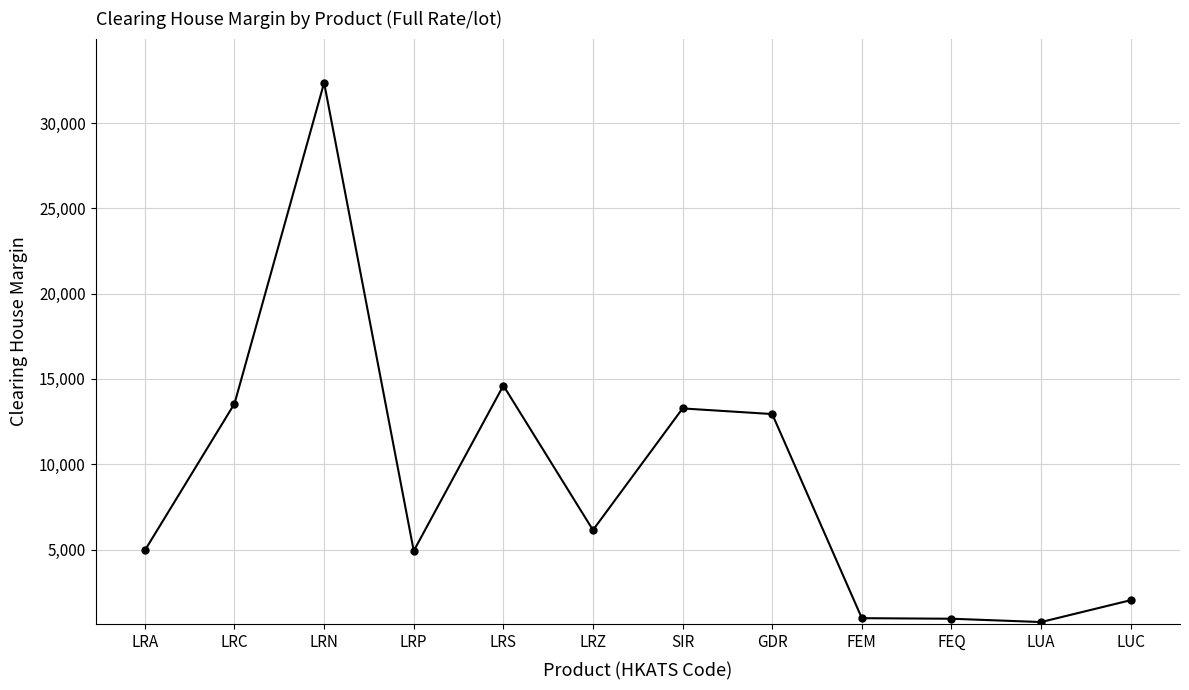

What is the maximum value shown in the chart?

32360